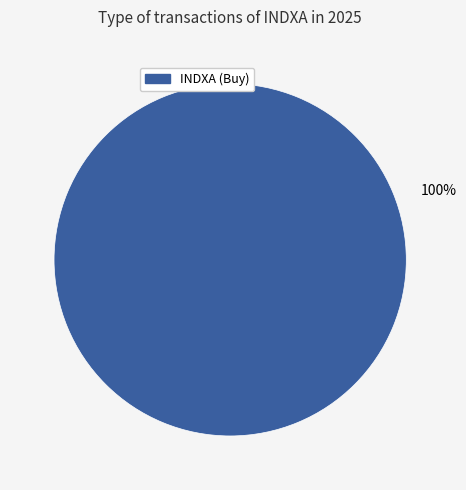

True or false: INDXA accounts for 100% of the total.

True